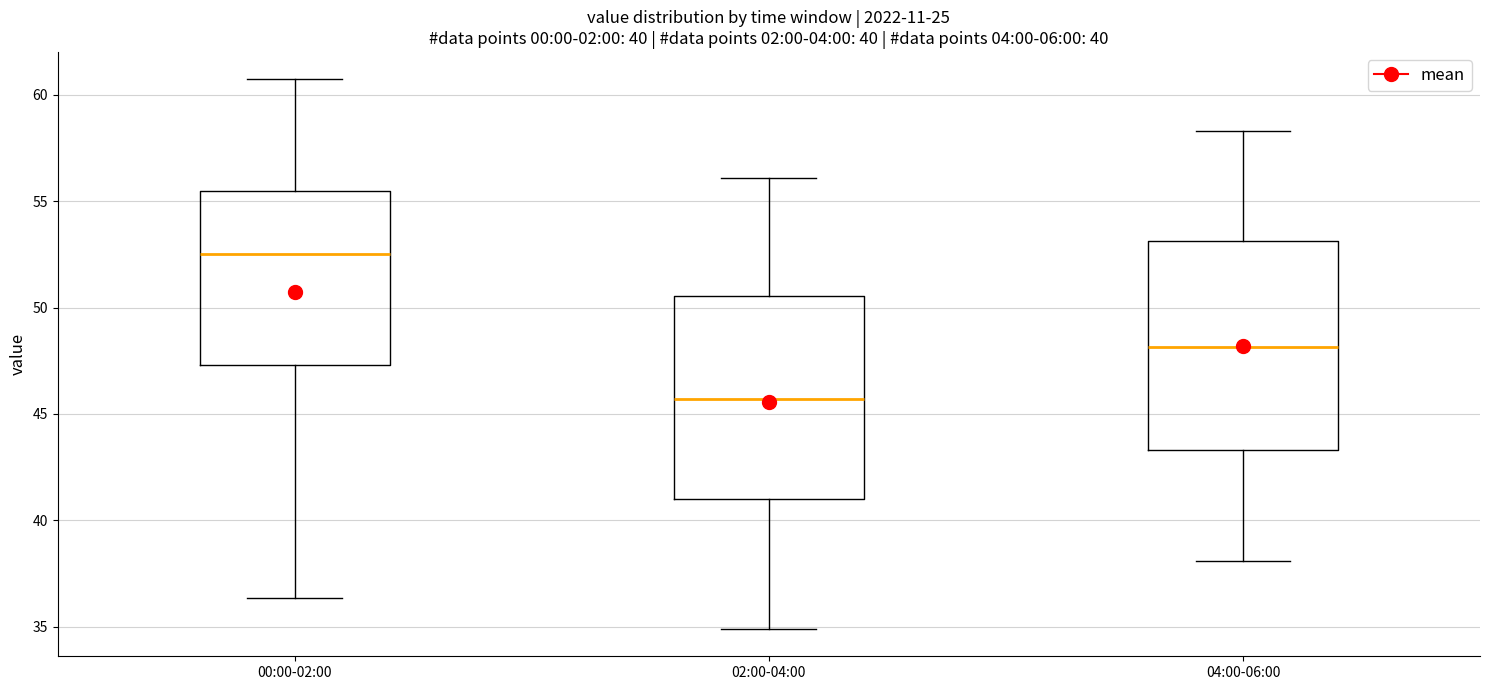

Reading left to right, transcribe this box plot: for each box, give where its median line is, the range the box spans, and where its two whiskers end, as read against the y-axis. The values are not printed on the chart, so give them approximately, as read against the axis.

00:00-02:00: median 52.5, box 47.5 to 55.5, whiskers 36.5 to 60.5
02:00-04:00: median 45.5, box 41.0 to 50.5, whiskers 35.0 to 56.0
04:00-06:00: median 48.0, box 43.5 to 53.0, whiskers 38.0 to 58.5